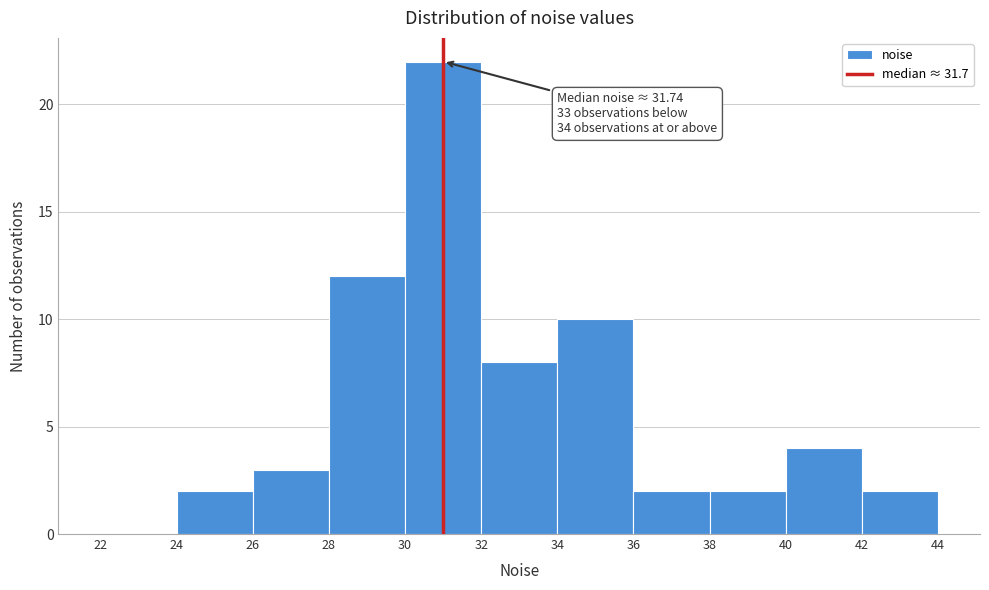

Over which range of the x-axis is the bar tallest?

30 to 32